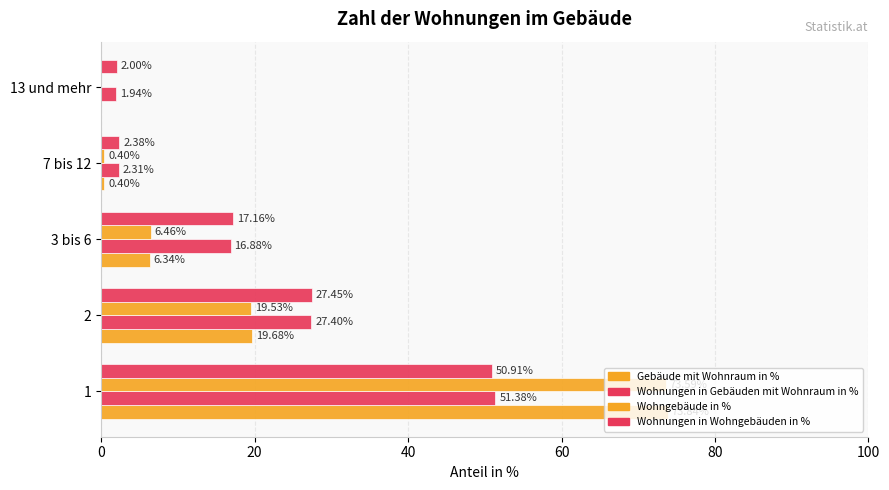

How many values in the Wohnungen in Wohngebäuden in % series exceed 17?

3